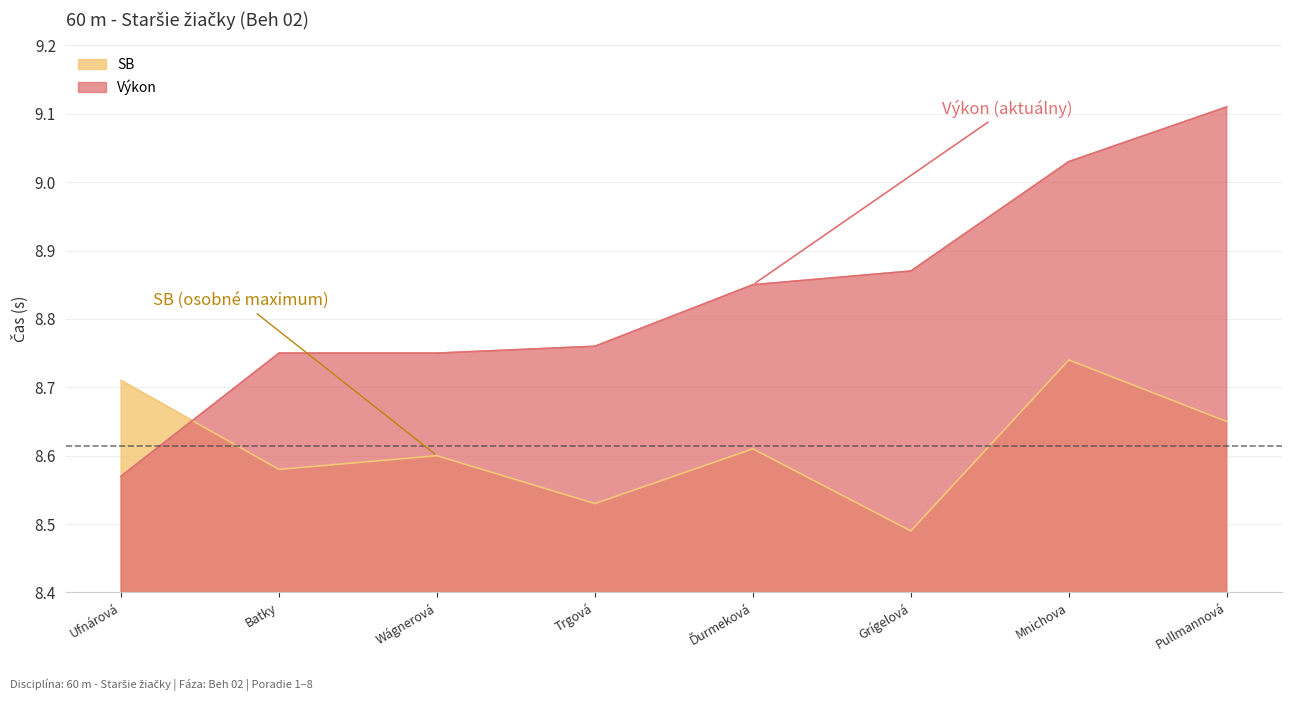

Where is Výkon nearest to the value 8?

Ufnárová